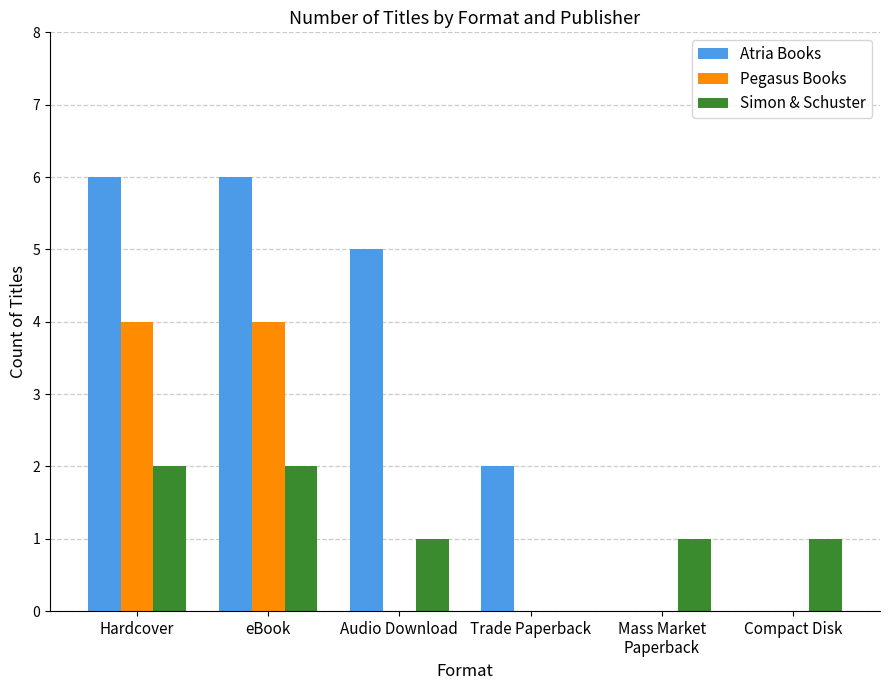

Is the value of Simon & Schuster at Hardcover greater than the value of Atria Books at eBook?

No